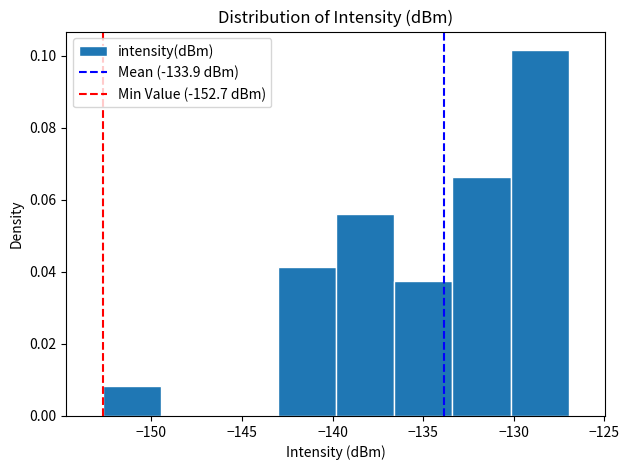

Reading left to right, transcribe this chart: for each bar, give the range it covers on the x-axis and its height. Neither the bar edges nor the heights are printed on the chart, so give them approximately, as read against the axes.

-152.5 to -149.5: 0.008
-149.5 to -146.5: 0
-146.5 to -143.0: 0
-143.0 to -140.0: 0.042
-140.0 to -136.5: 0.056
-136.5 to -133.5: 0.038
-133.5 to -130.0: 0.066
-130.0 to -127.0: 0.102